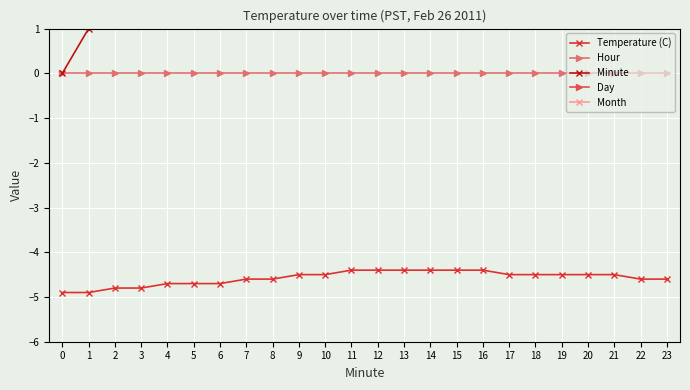

Which has a higher value, 4 or 12?

12